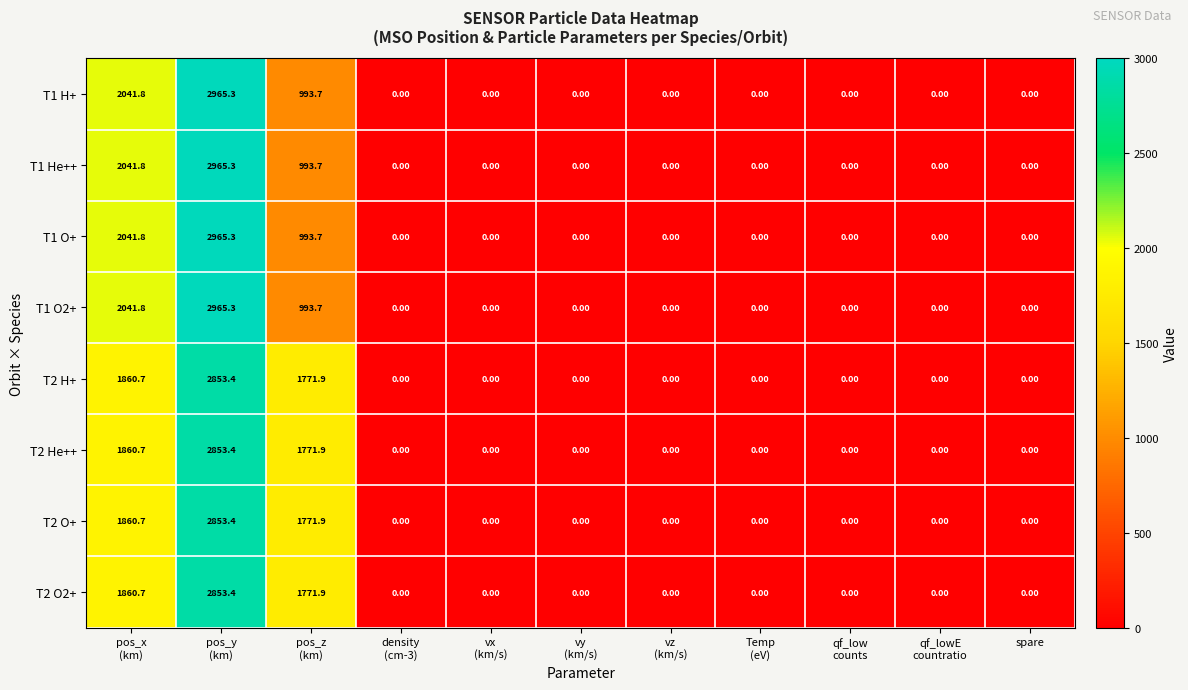

At how many categories does at least one series exceed 1228?

3